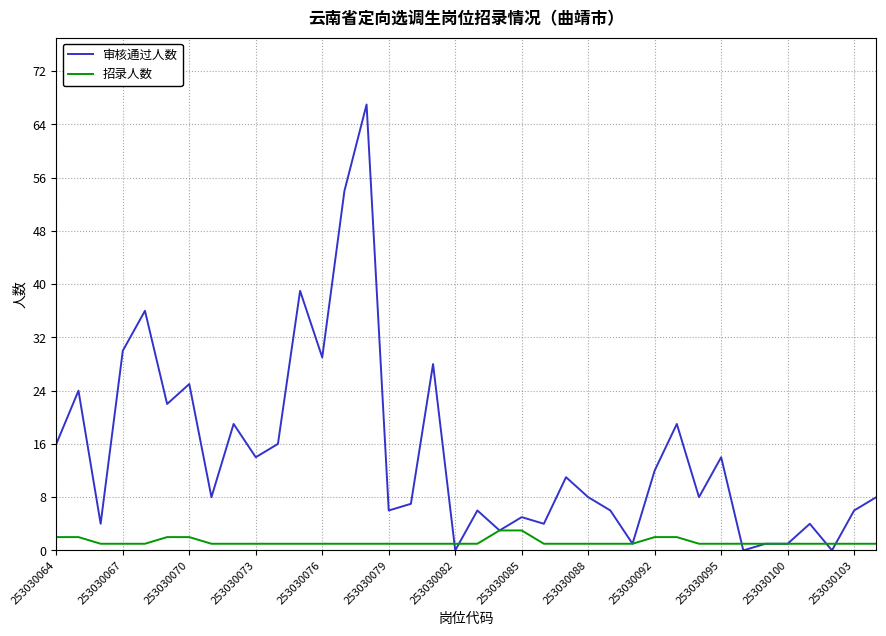

Rank the series by their average value, from lowest to highest.

招录人数, 审核通过人数